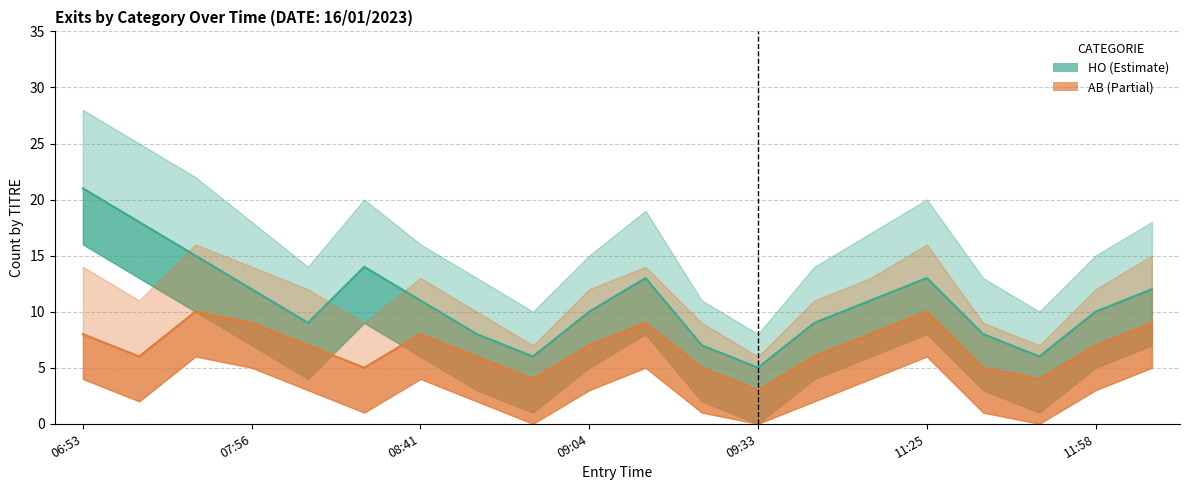

At which label does HO reach its minimum?

09:33